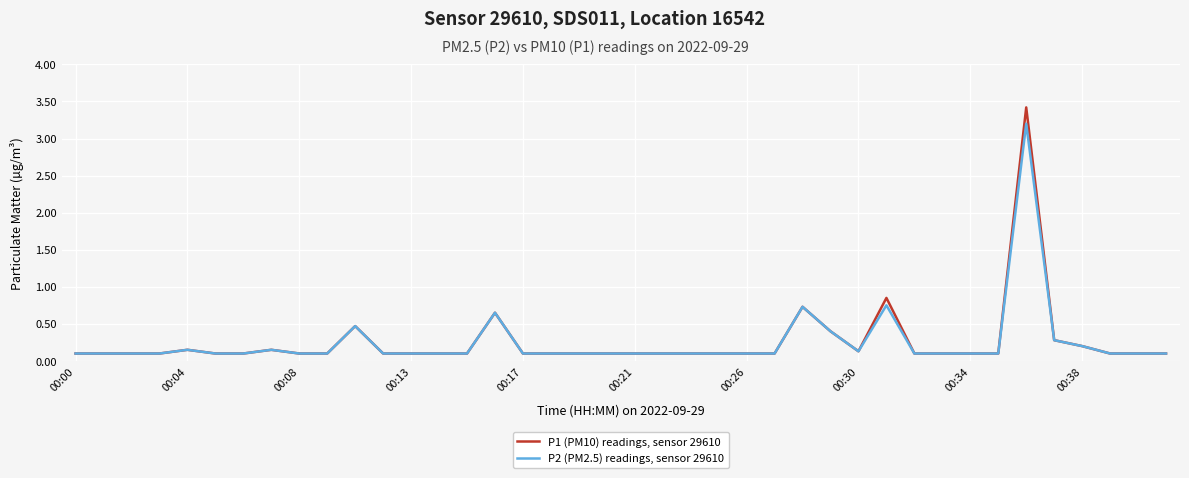

What is the maximum value for P1 (PM10) readings, sensor 29610?

3.4